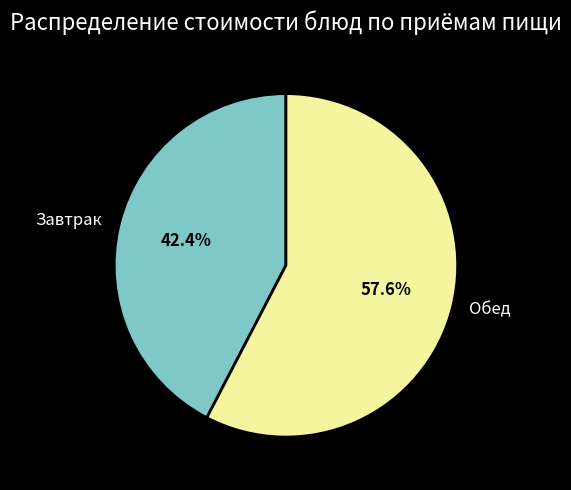

To the nearest percent, what is the average slice percentage?

50%